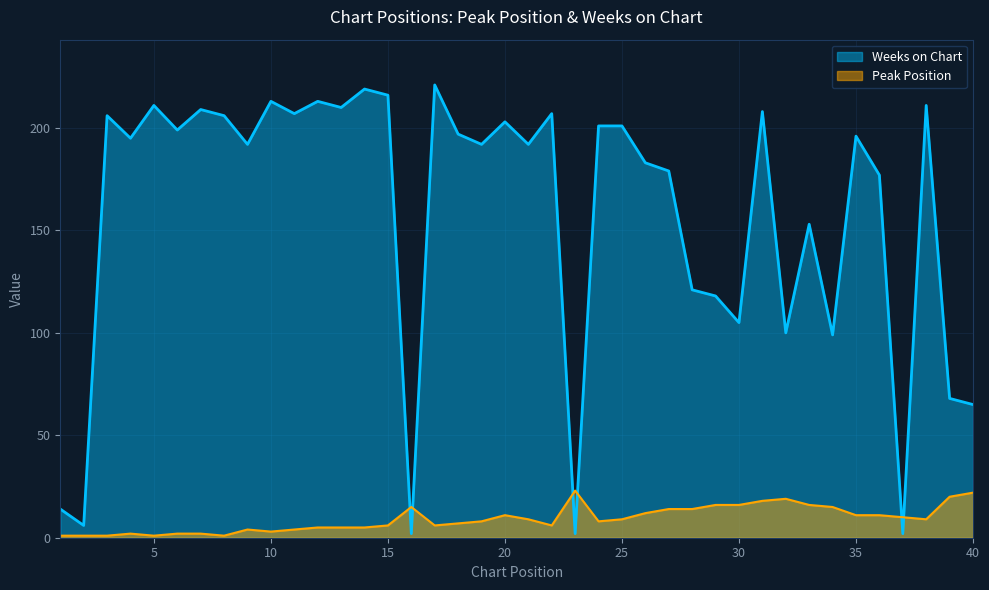

What is the difference between the maximum and minimum values in the Peak Position series?

22